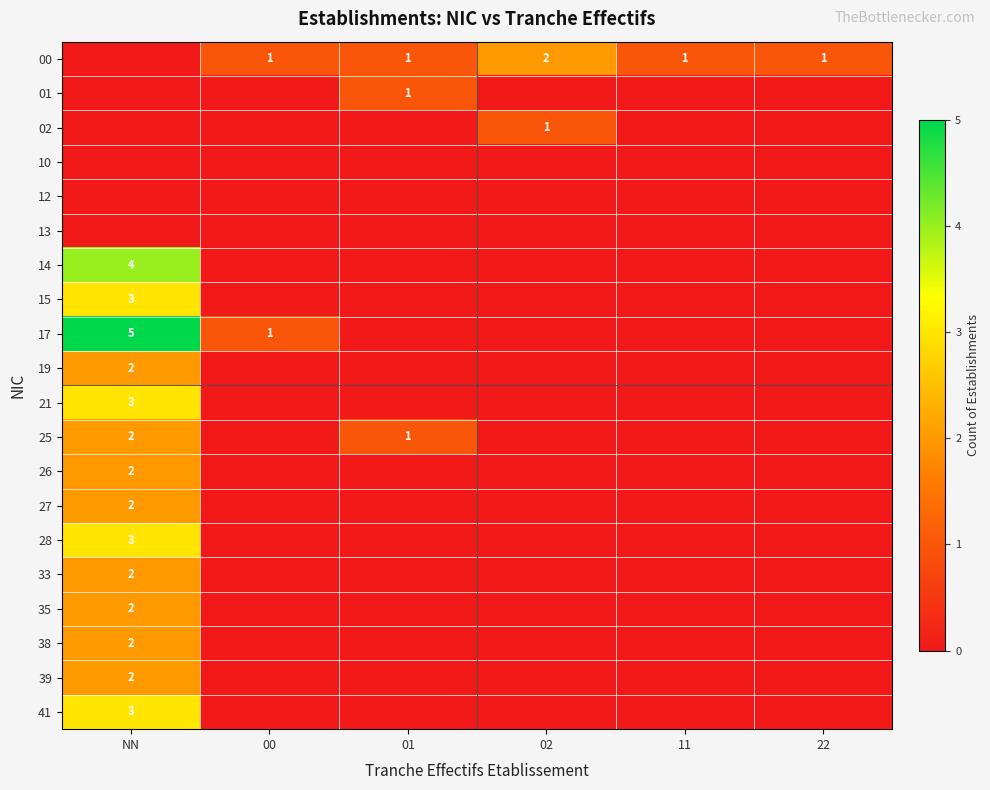

Is it true that 25 equals 1 at NN?

False